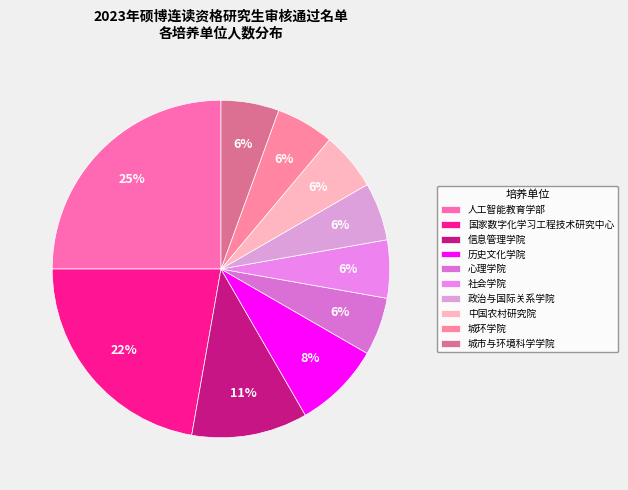

How many segments does this pie chart have?

10